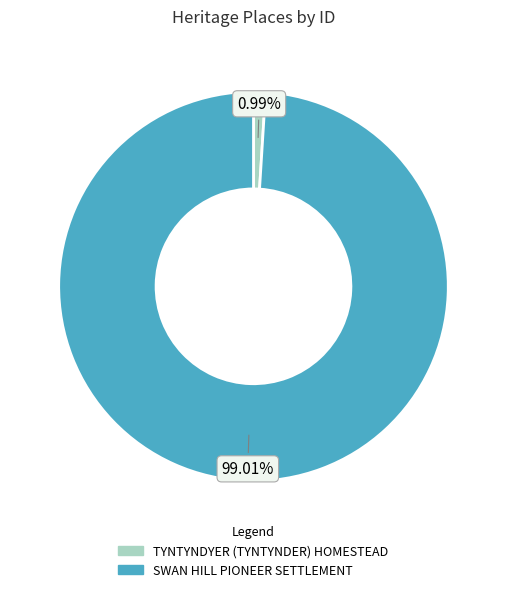

Does TYNTYNDYER (TYNTYNDER) HOMESTEAD represent more than half of the total?

No